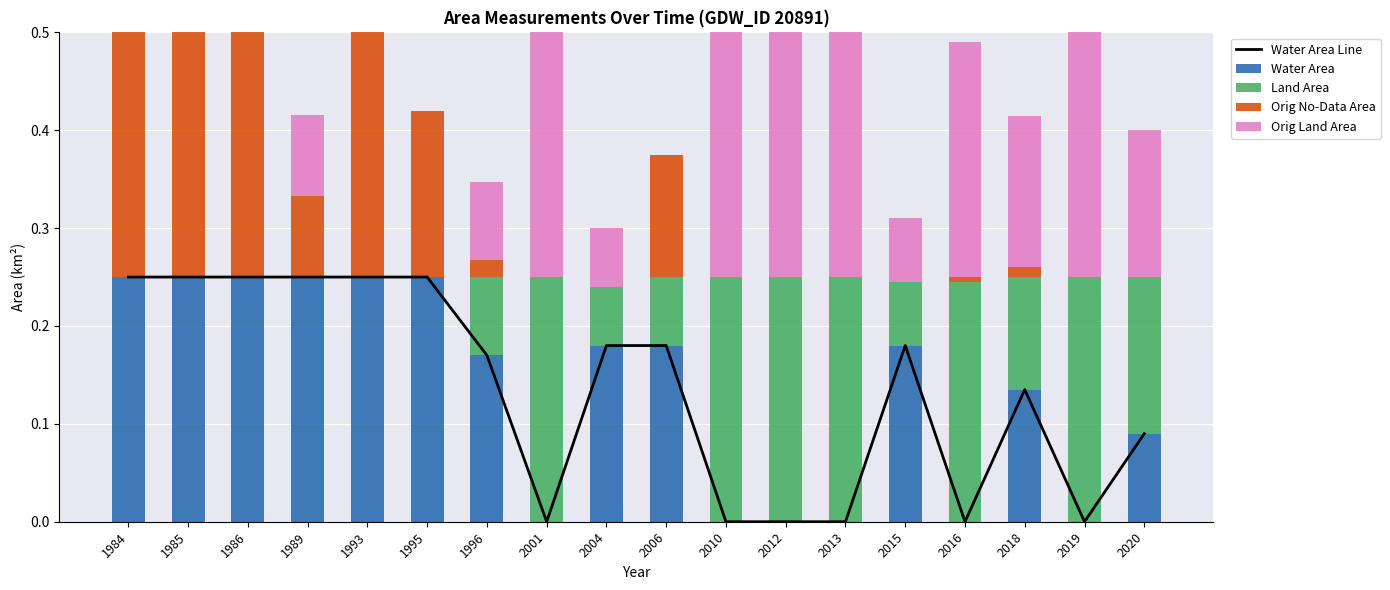

Does the chart contain any negative values?

No